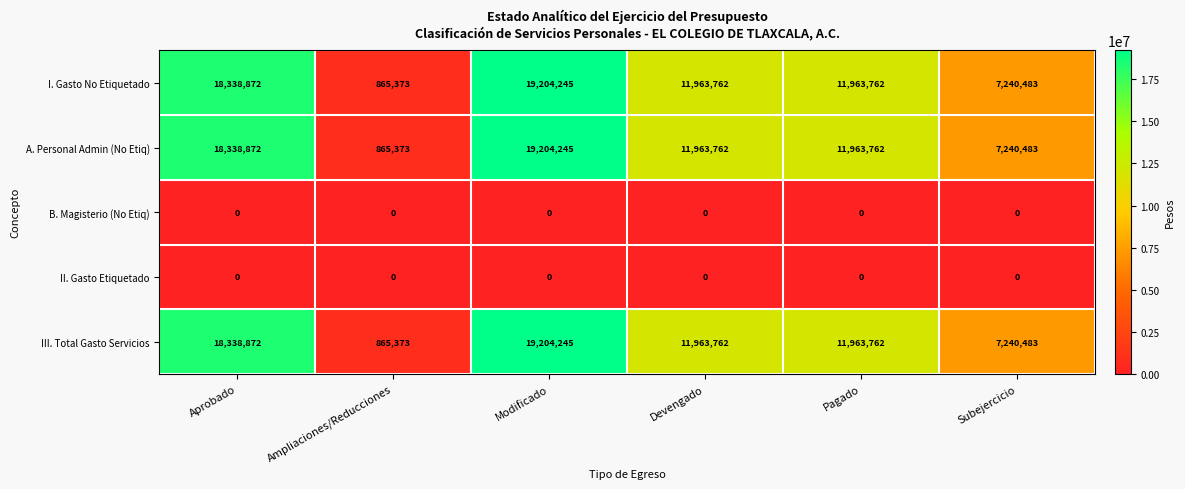

What is the total value across all series at Subejercicio?

21721449